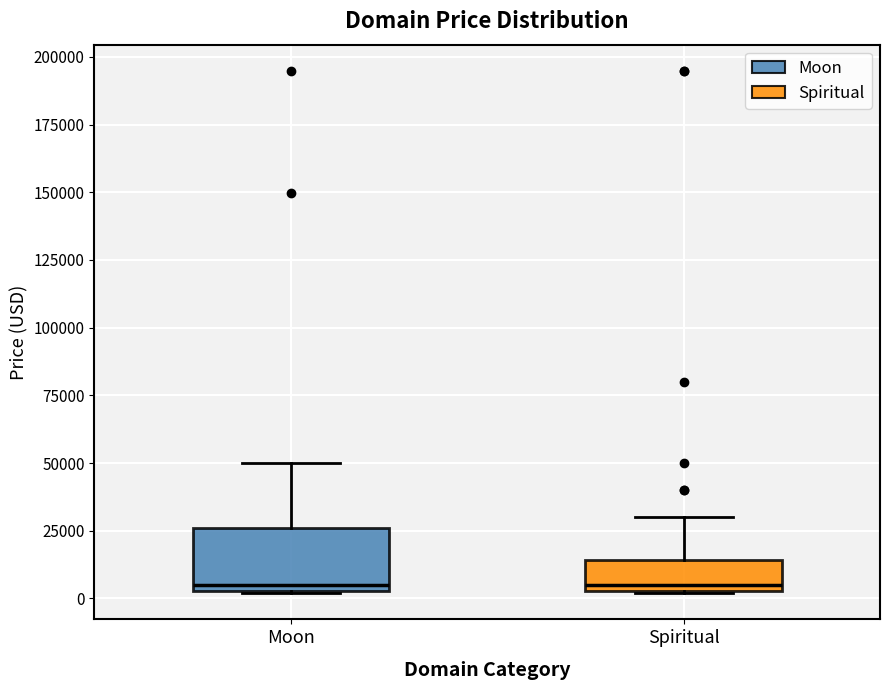

Reading left to right, read every box against the y-axis: the position of its median line, the range the box covers, and the ends of its whiskers. The values are not printed on the chart, so give them approximately, as read against the axis.

Moon: median 5000 (just above the box's lower edge), box 5000 to 25000, whiskers 0 to 50000
Spiritual: median 5000 (just above the box's lower edge), box 5000 to 15000, whiskers 0 to 30000